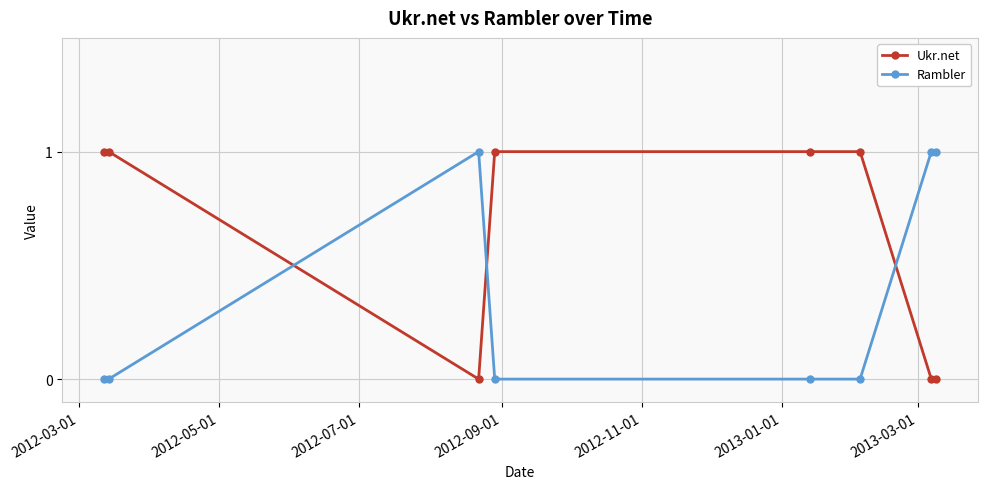

After their last crossing, which series has the higher values: Rambler or Ukr.net?

Rambler